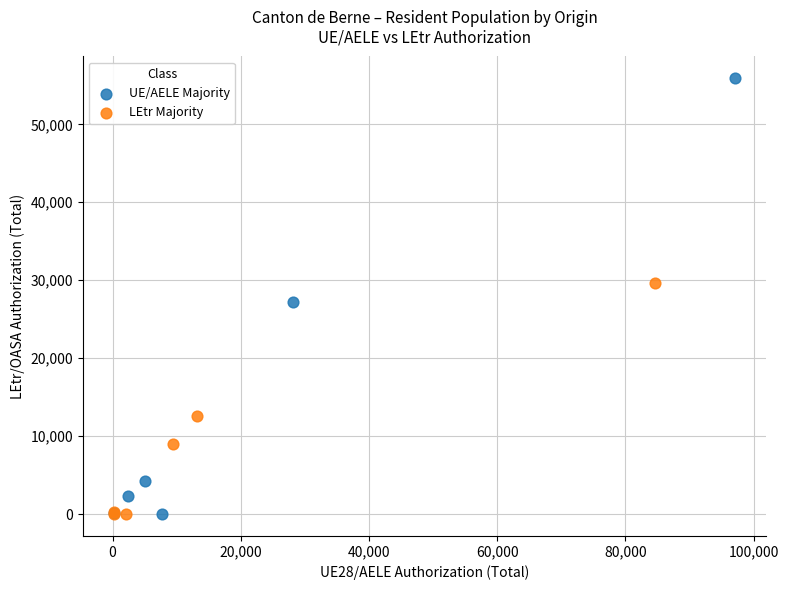

Which series has the widest spread of Y values?

UE/AELE Majority